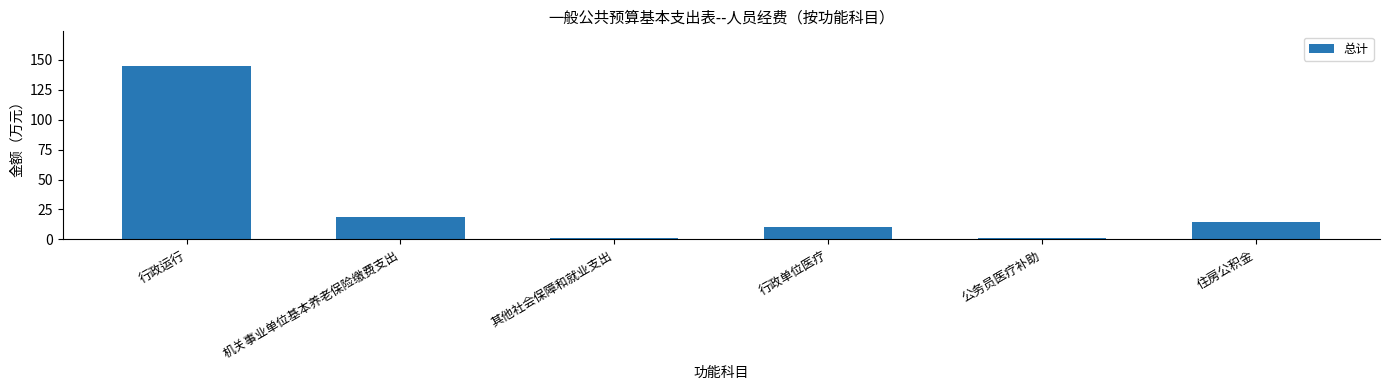

What value does the data have at 行政运行?

144.7